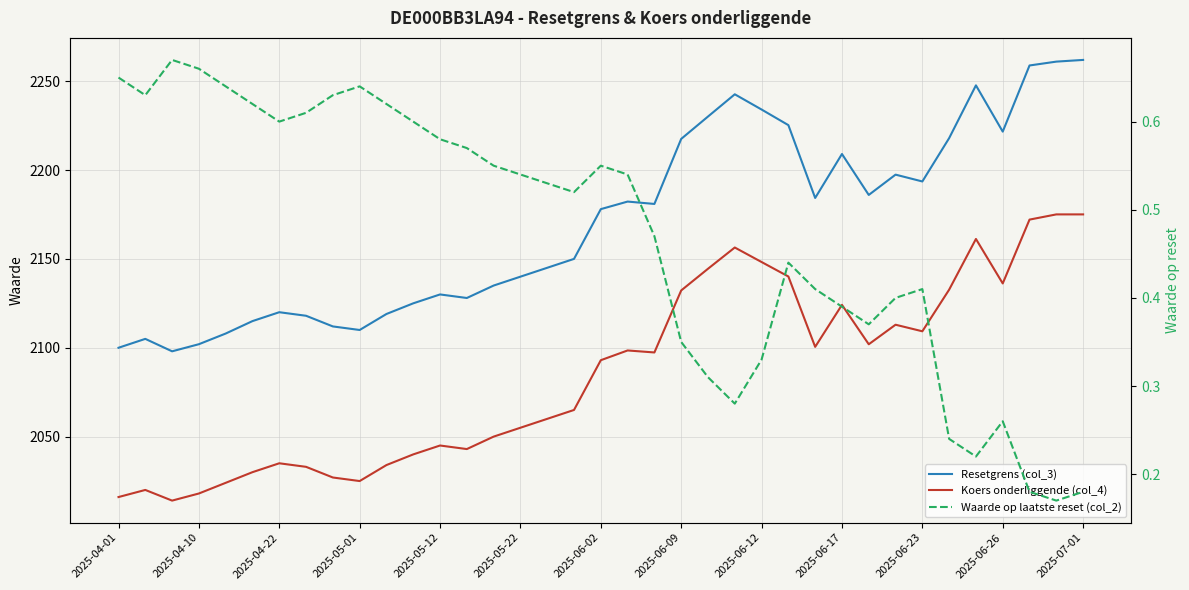

Which series has the largest total across all categories?

Resetgrens (col_3)